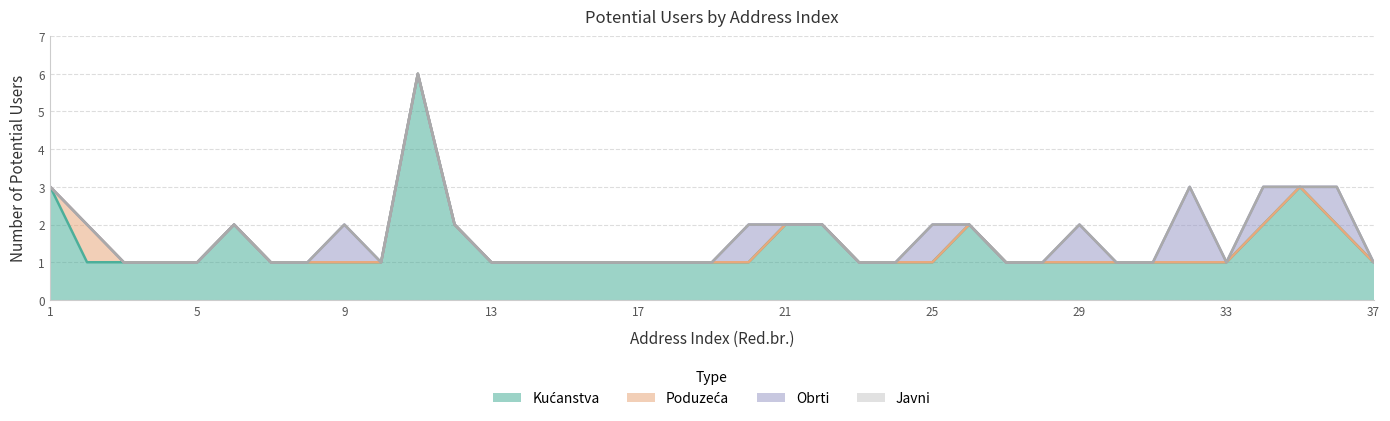

What are all the series names shown in the legend?

Kućanstva, Poduzeća, Obrti, Javni